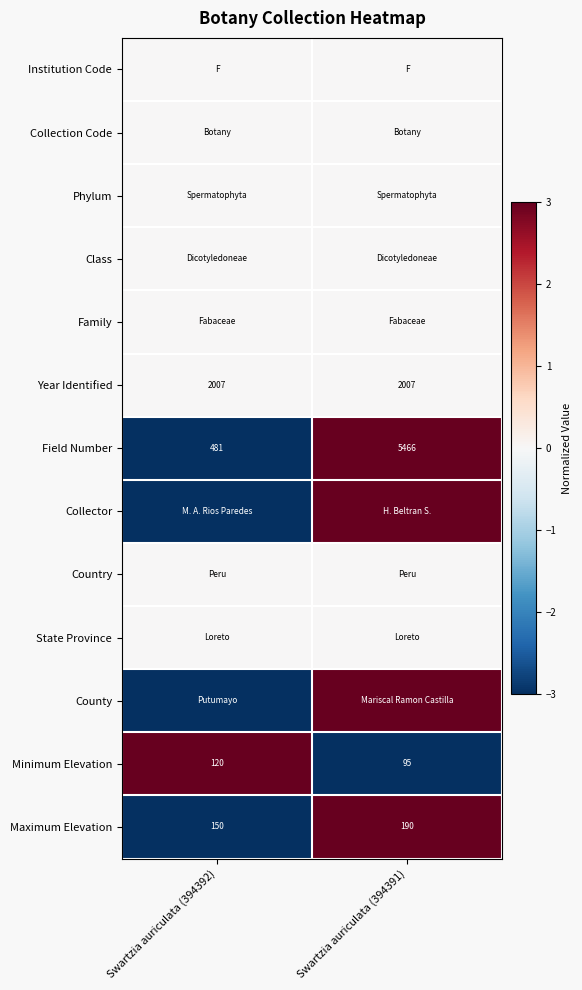

Where is Minimum Elevation nearest to the value 107?

Swartzia auriculata (394391)